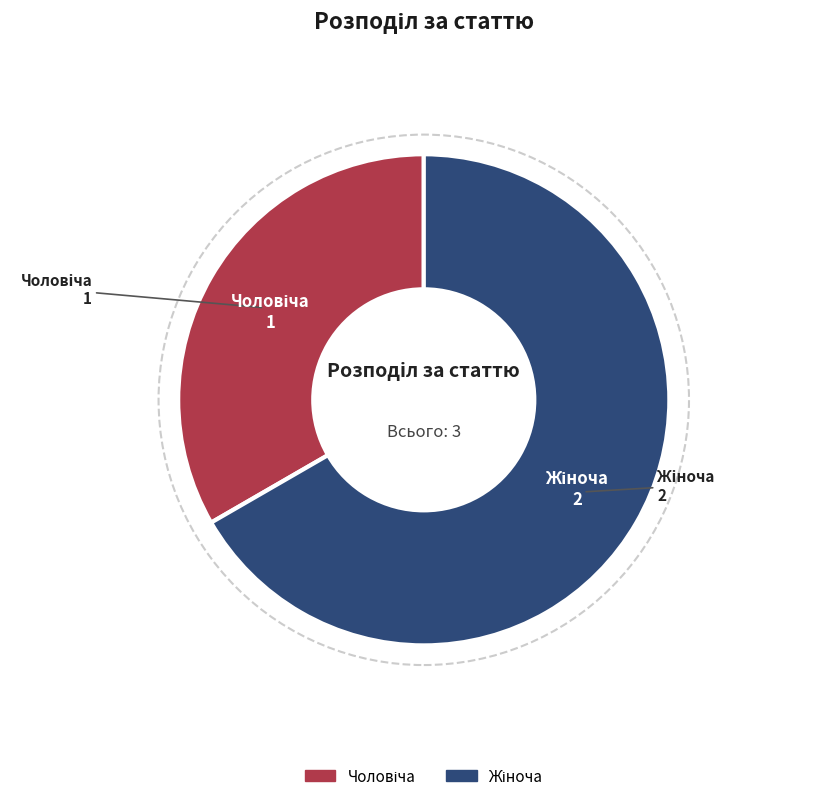

How many slices are in this pie chart?

2